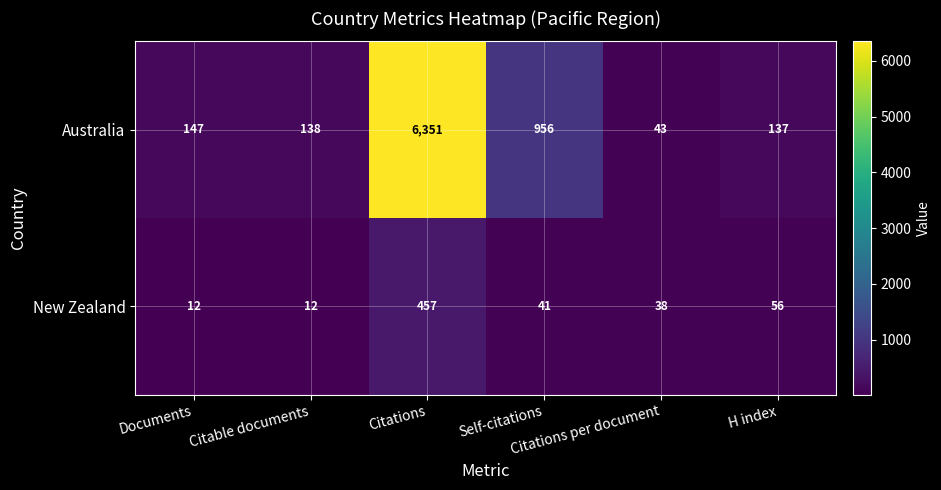

How many values in the New Zealand series are below 41?

3